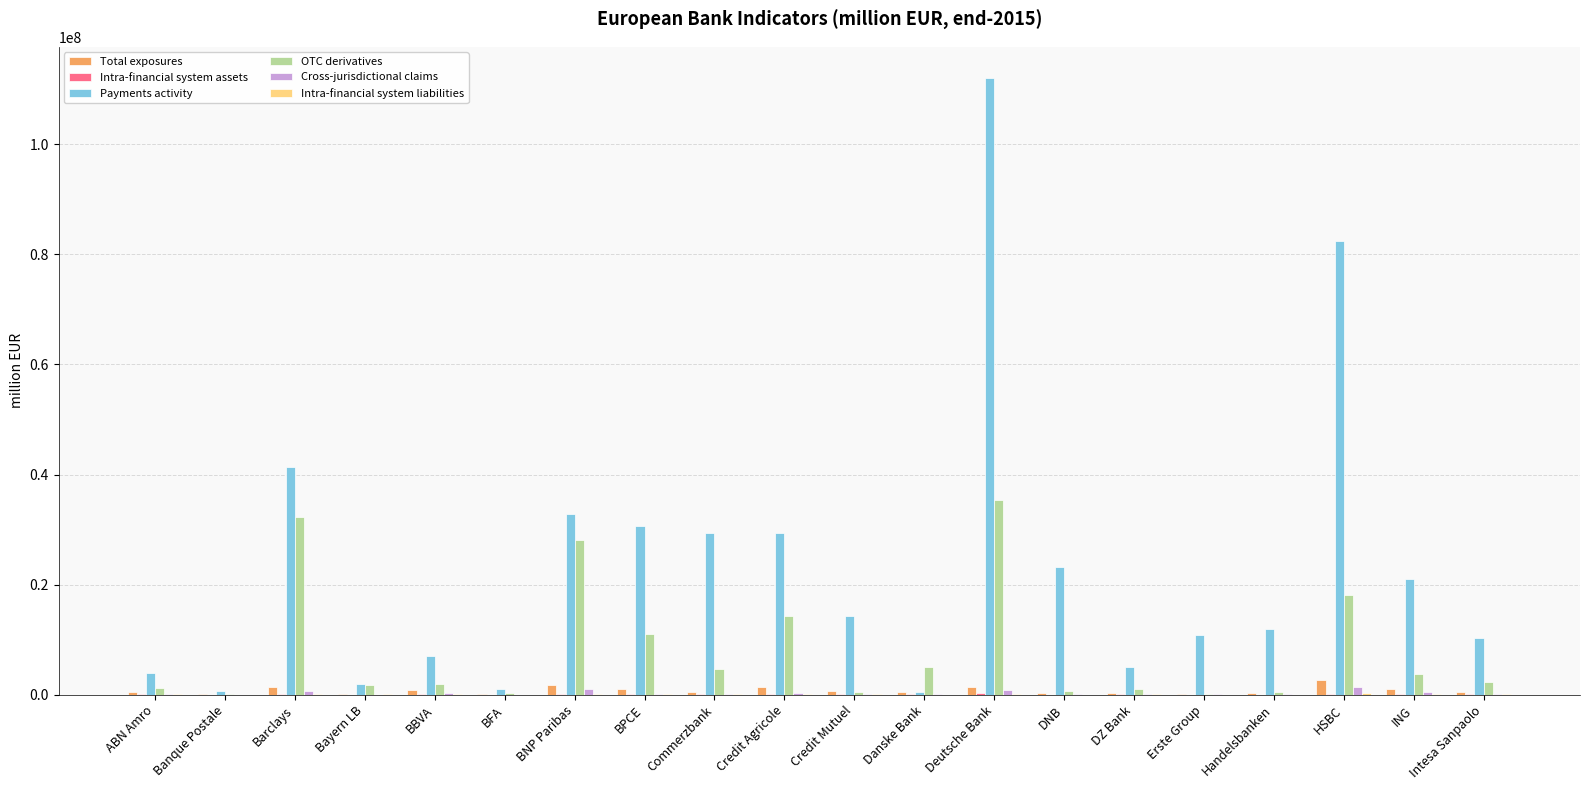

Is it true that Payments activity equals 159496201.1 at Deutsche Bank?

False